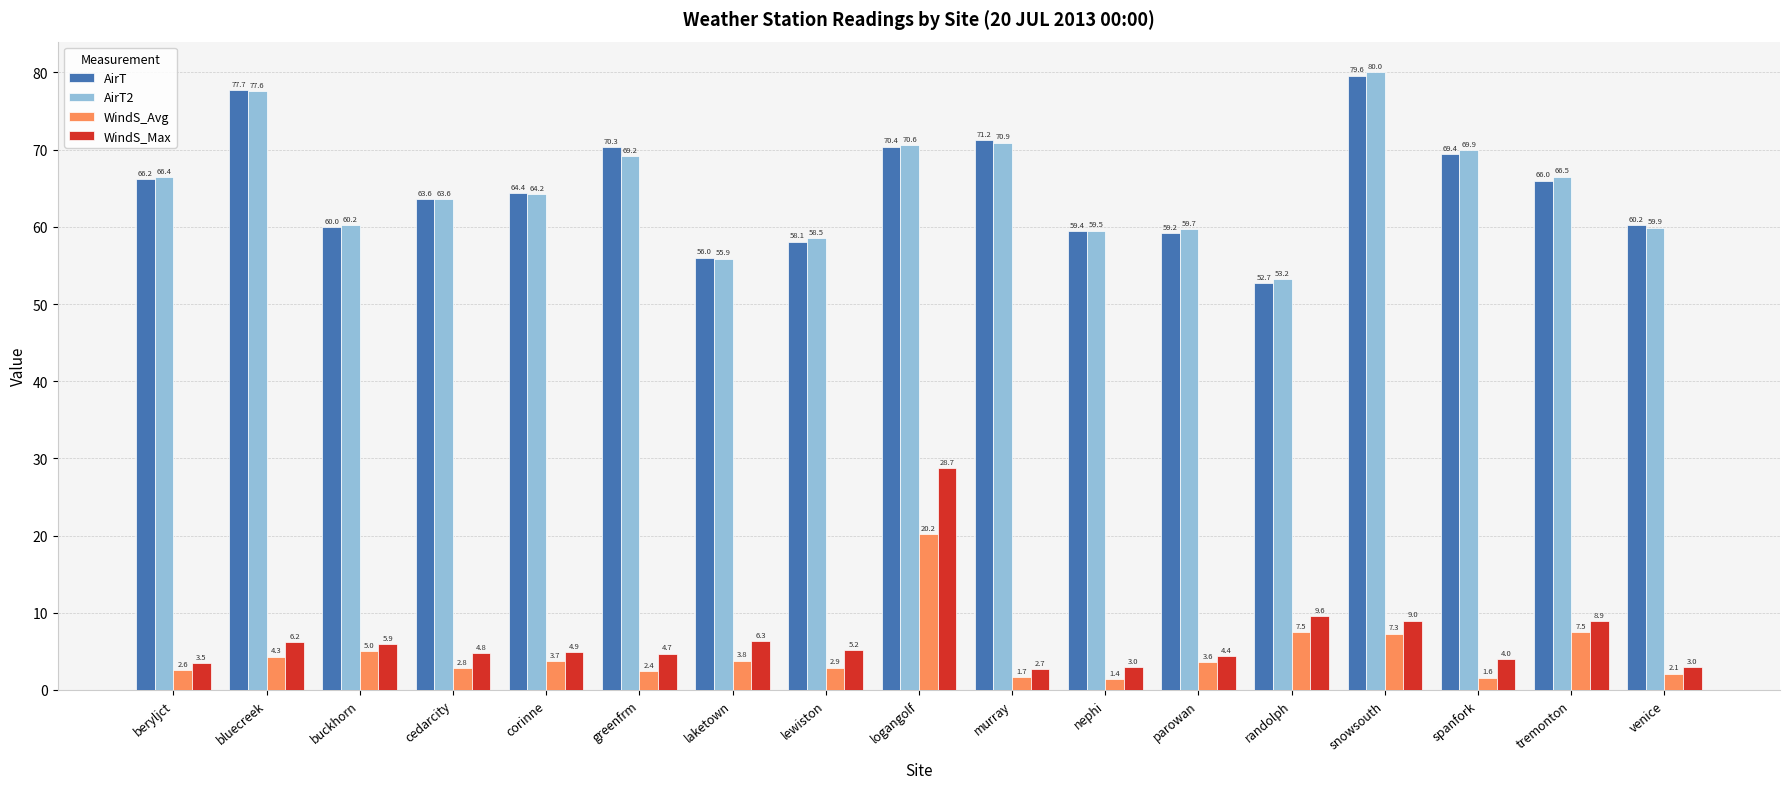

What value does the AirT2 series have at logangolf?

70.6